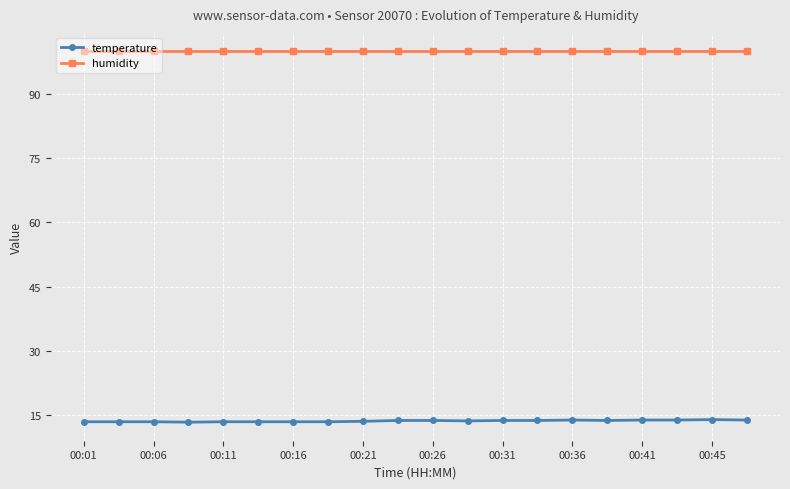

Which series has the largest total across all categories?

humidity